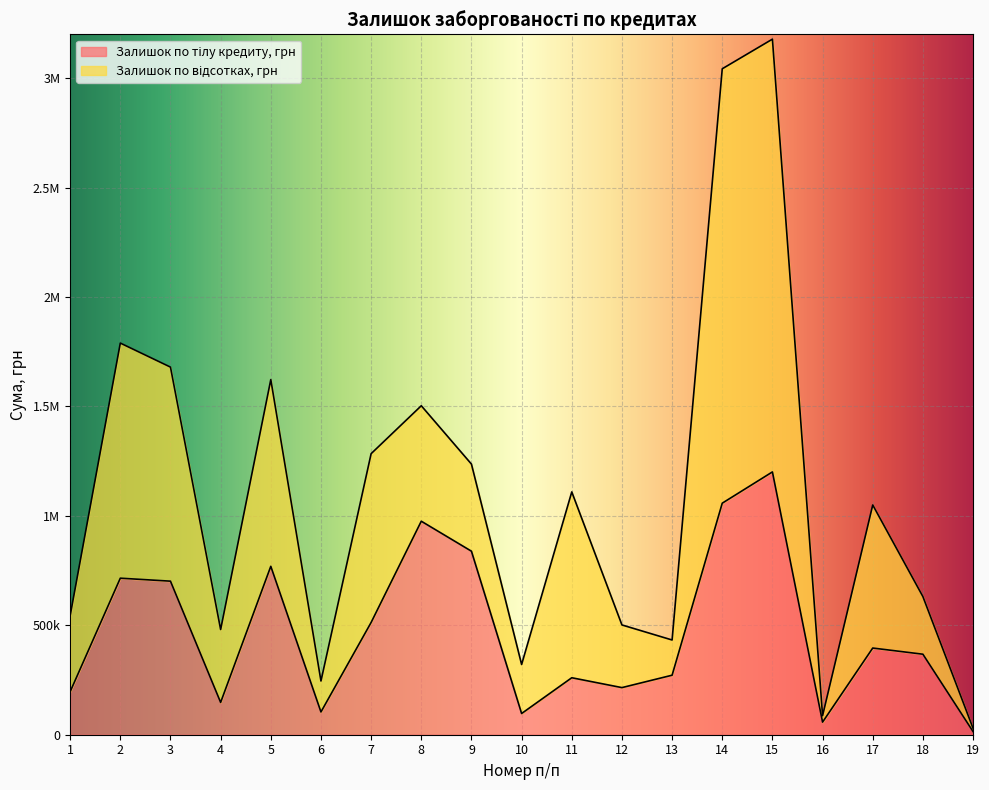

The chart shows a value of 809779.4 at 15. True or false?

False